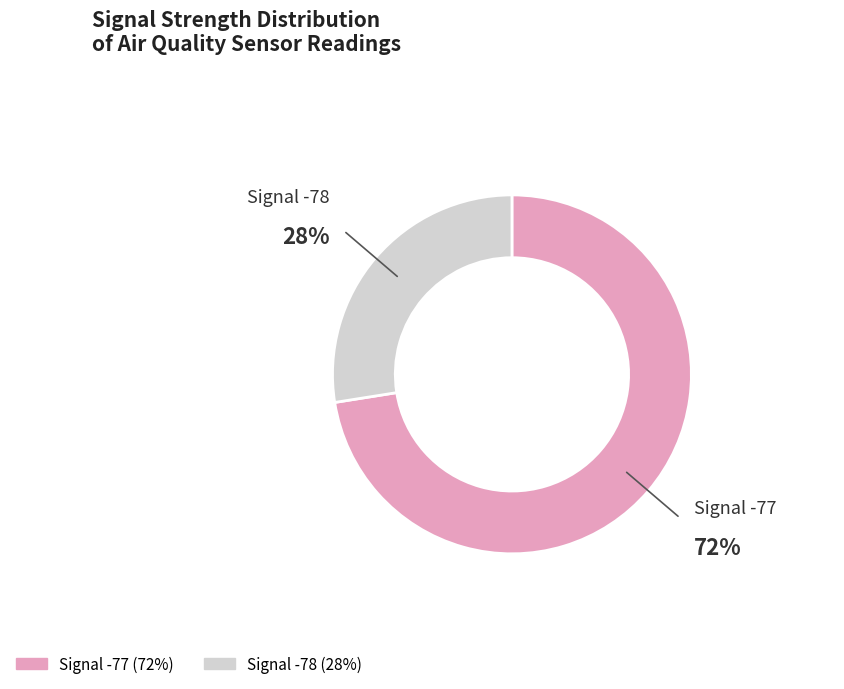

Is there any slice that represents more than half of the pie?

Yes